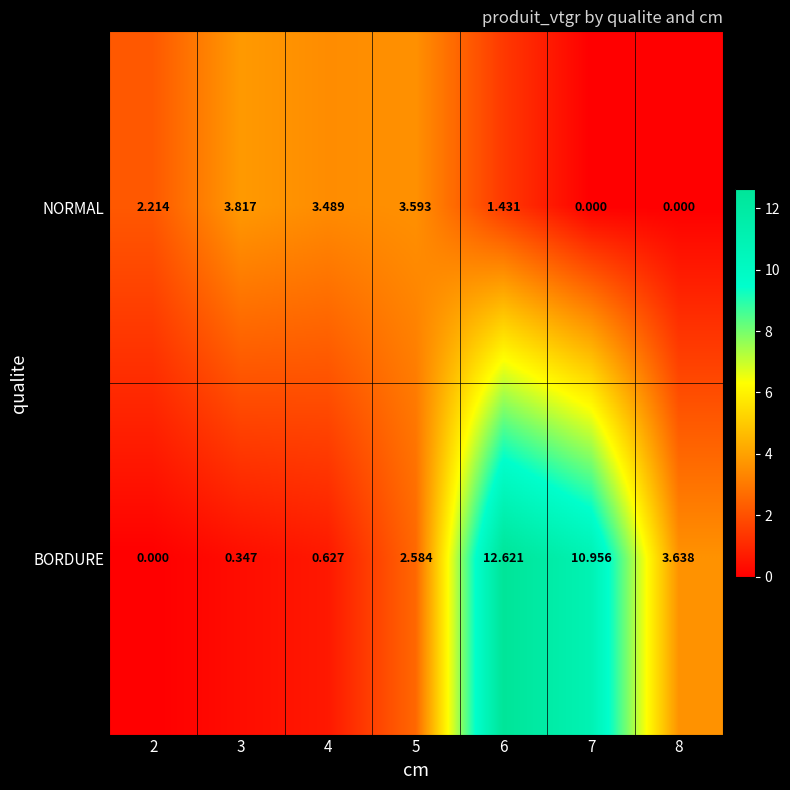

How many data points does each series have?

7